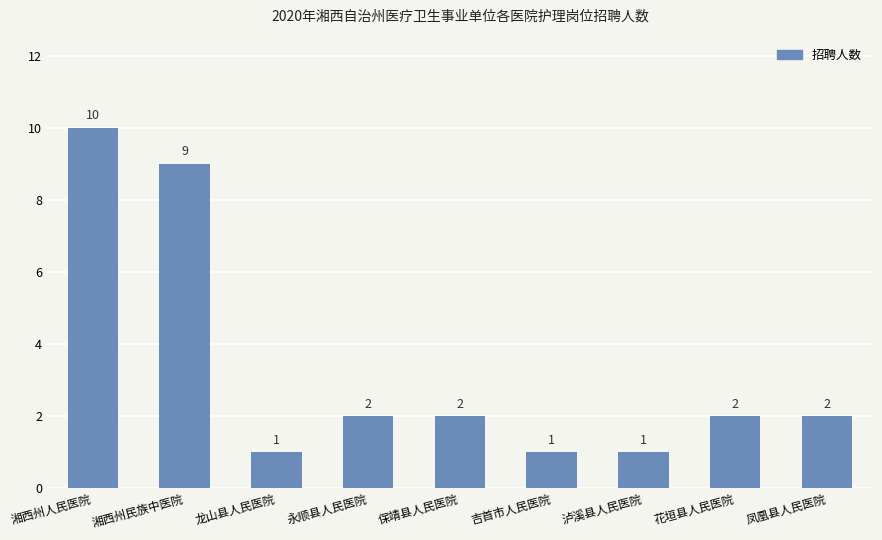

True or false: the data shows 1 at 吉首市人民医院.

True